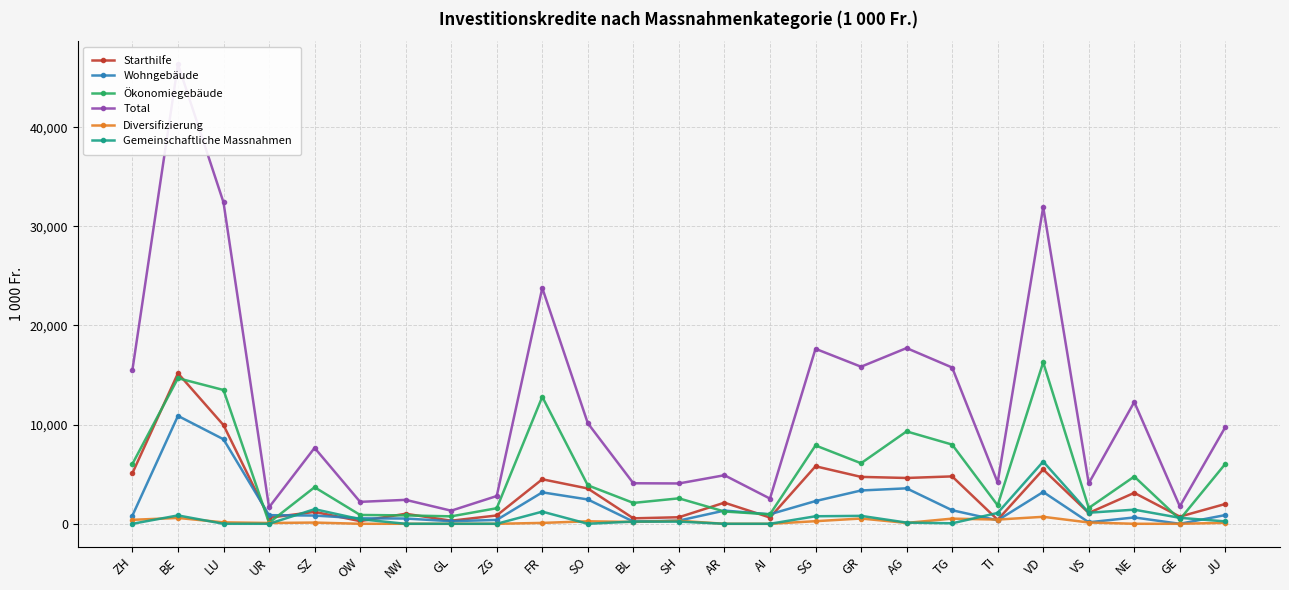

How many interior local peaks does the Wohngebäude series have?

6